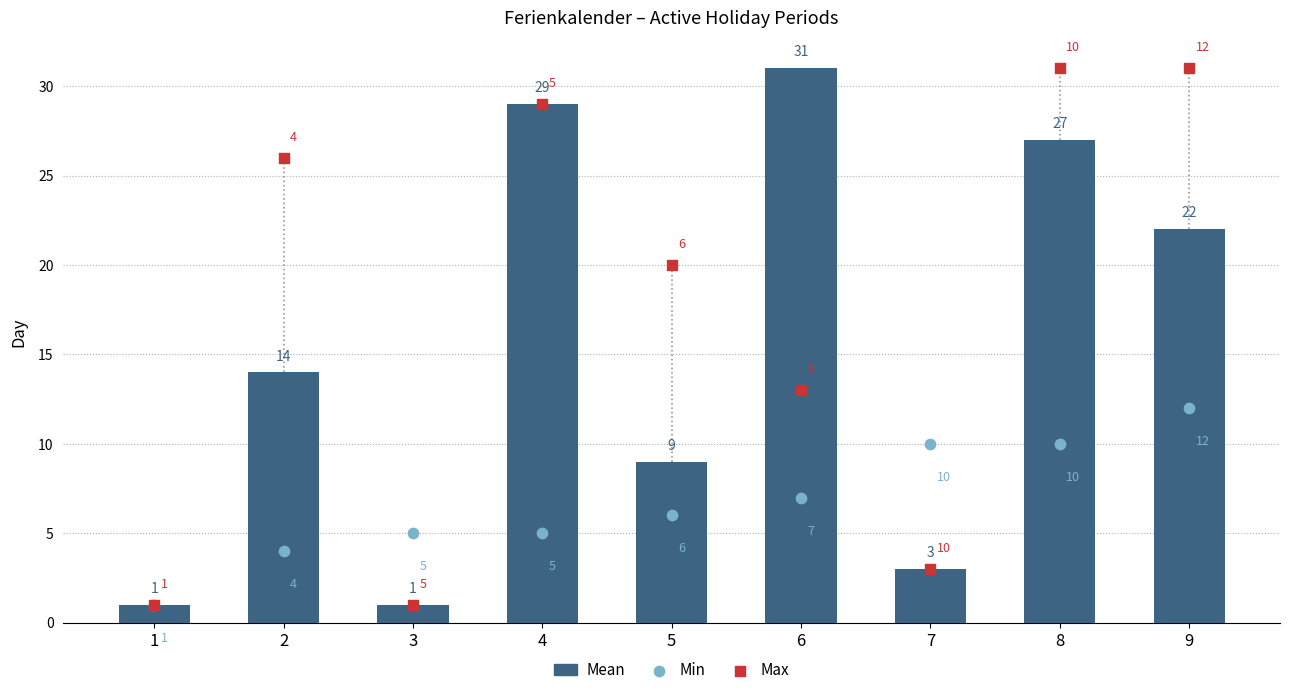

What are all the series names shown in the legend?

Mean, Min, Max